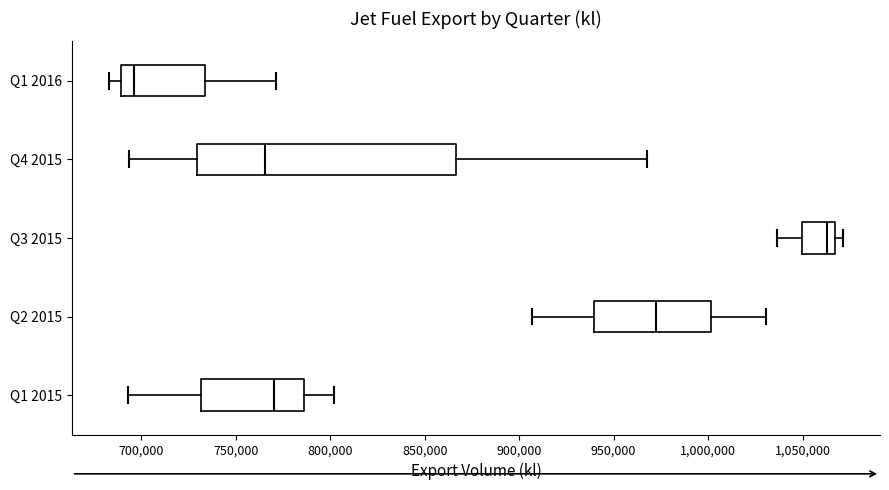

Where does the left whisker of the box for Q2 2015 end on the x-axis? The values are not printed on the chart, so give them approximately, as read against the axis.

905000